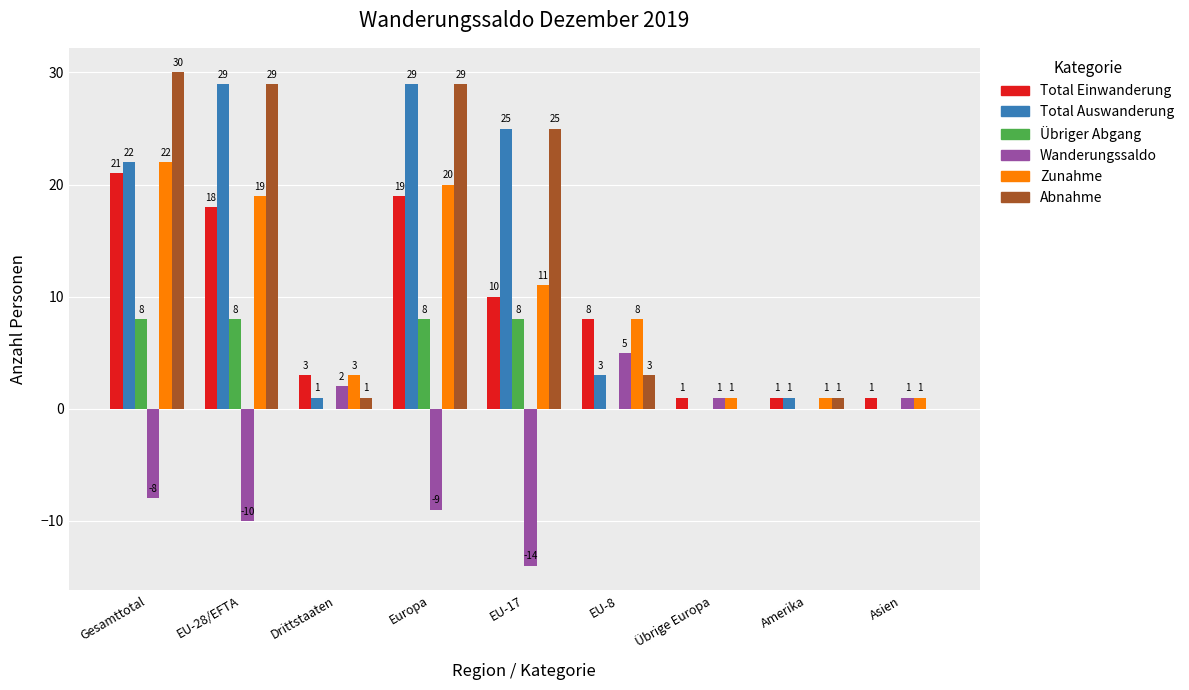

What is the greatest value displayed?

30